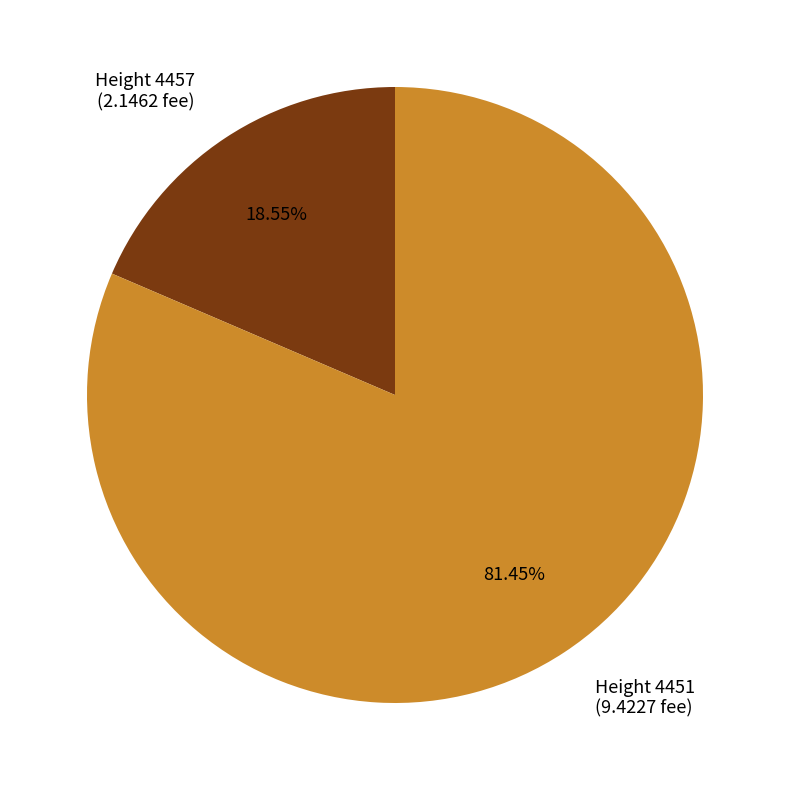

Approximately how many times larger is the value at Height 4451 compared to Height 4457?

4.4